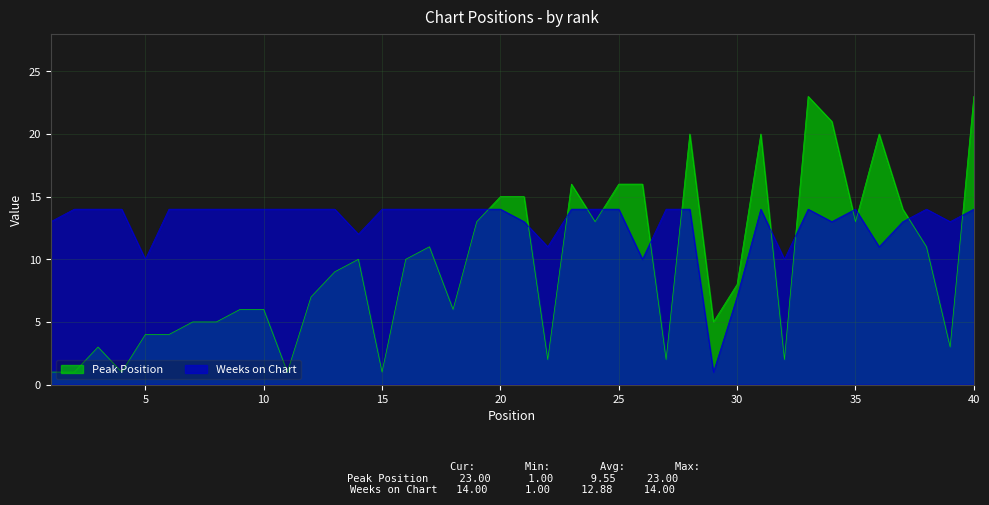

Which series has the largest range (max minus min)?

Peak Position